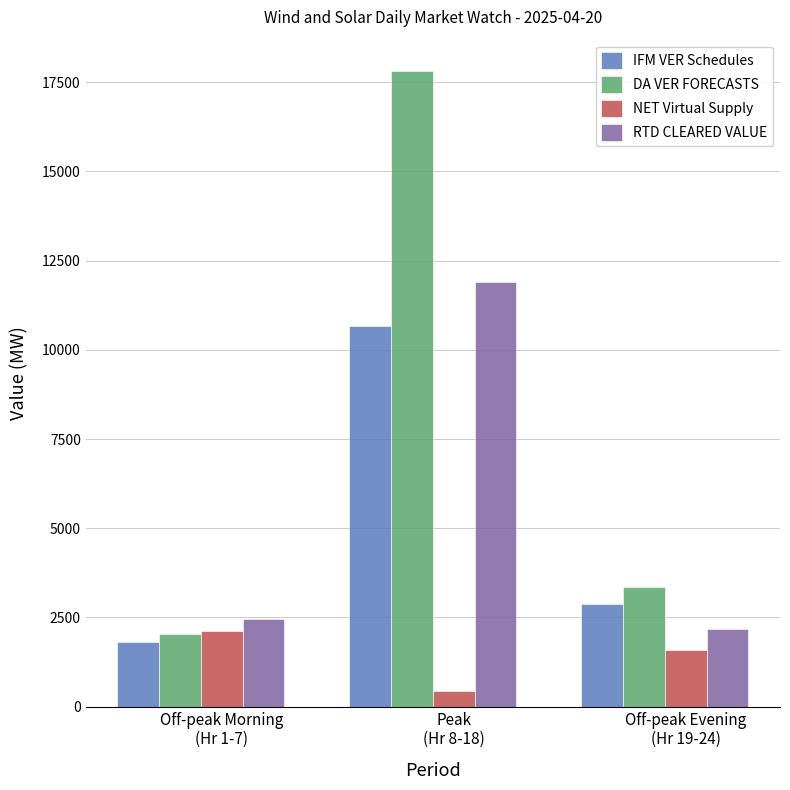

What is the maximum value for DA VER FORECASTS?

17800.3